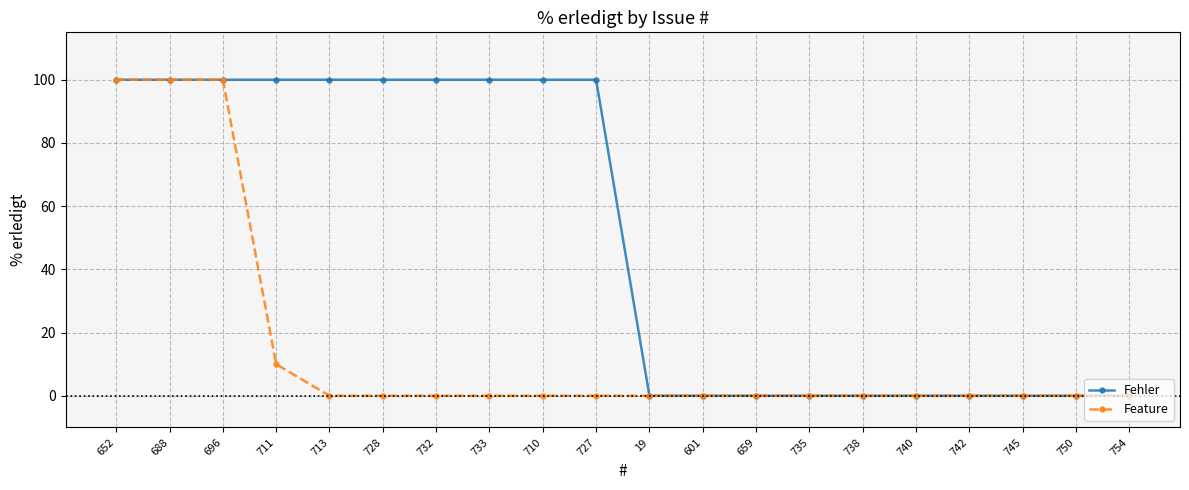

What is the label of the 9th point from the right?

601